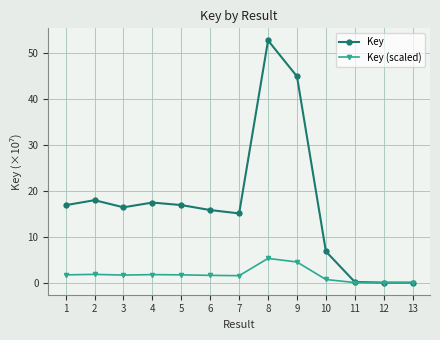

What is the difference between the highest and lowest values at 10?

6.1